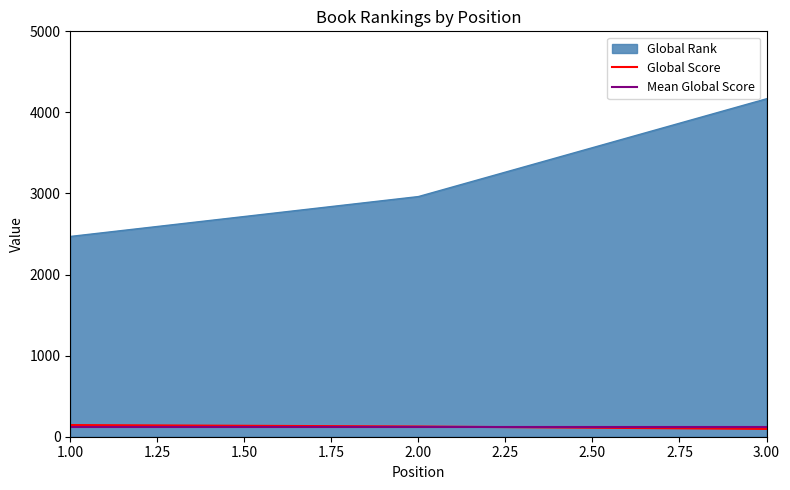

At which category is the sum across all series the highest?

3